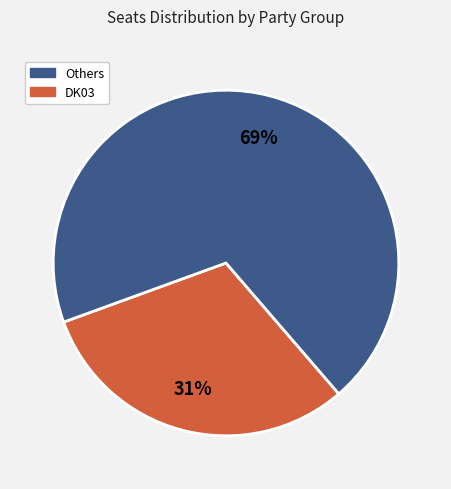

To the nearest percent, what is the difference between the largest and smallest slice percentages?

38%